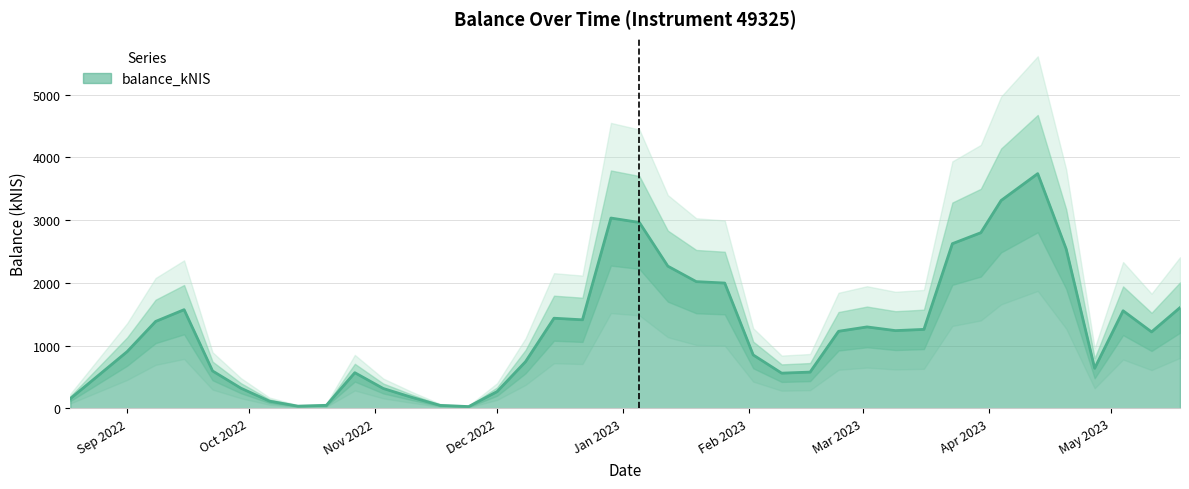

How many interior local peaks (higher than both neighbors) does the data have?

7